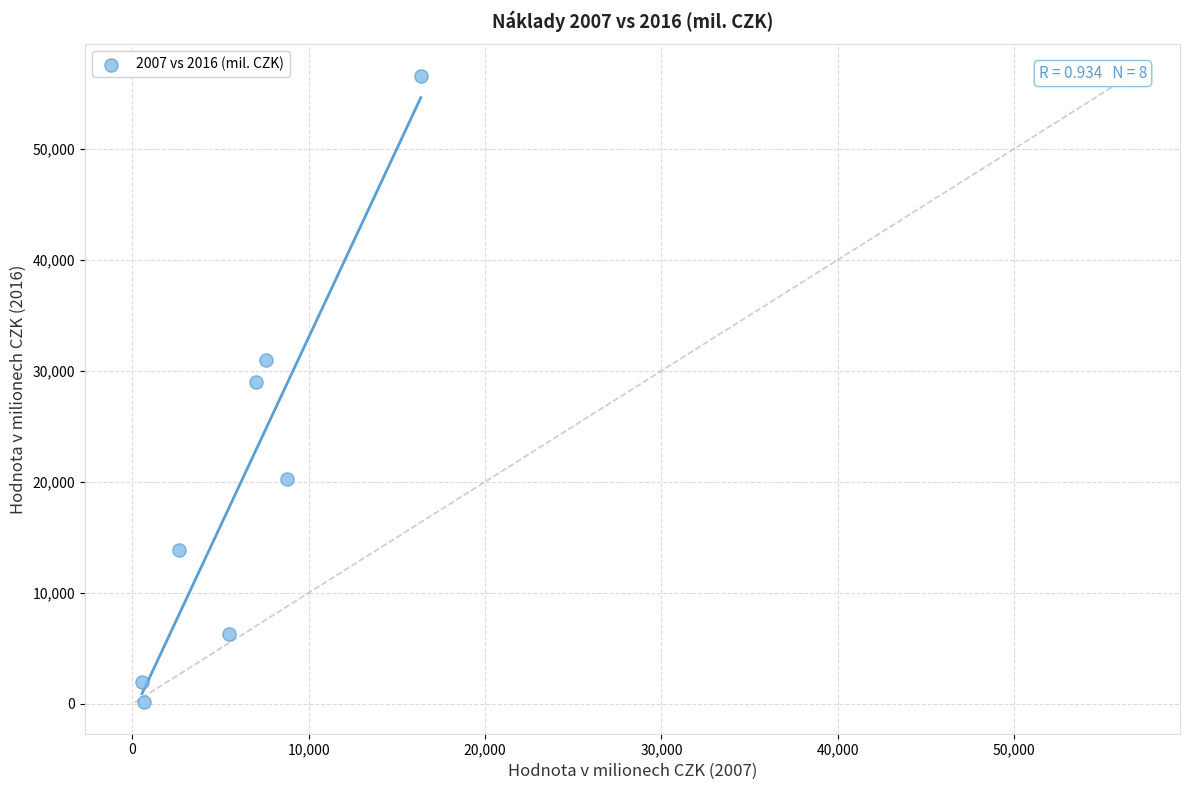

What is the range of X values (max minus min)?

15802.3